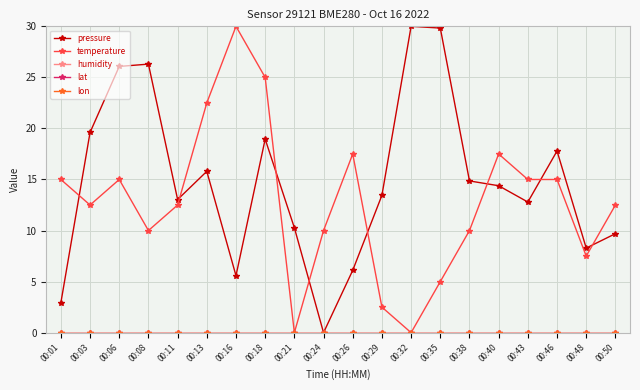

At which label does lon reach its minimum?

00:01